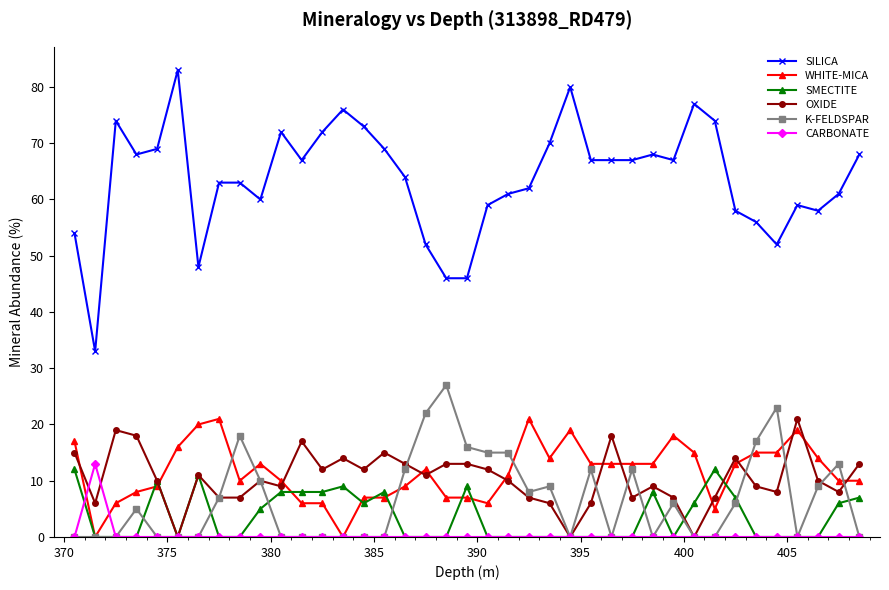

What is the average value of the WHITE-MICA series?

11